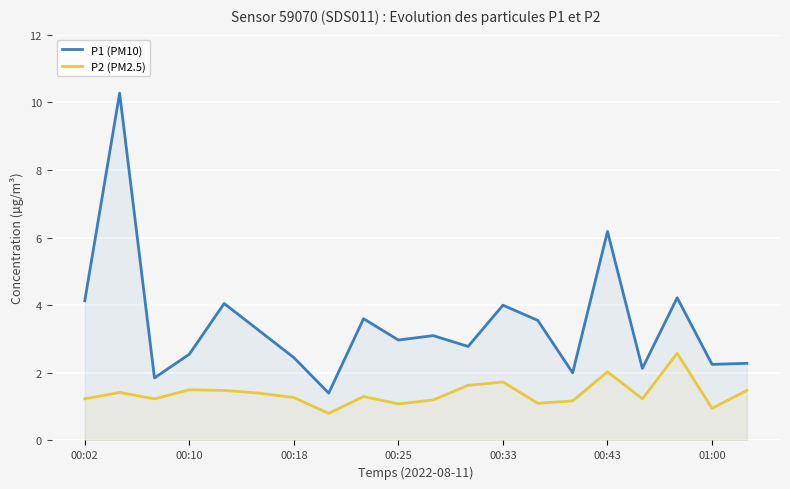

At how many categories does at least one series exceed 4?

5